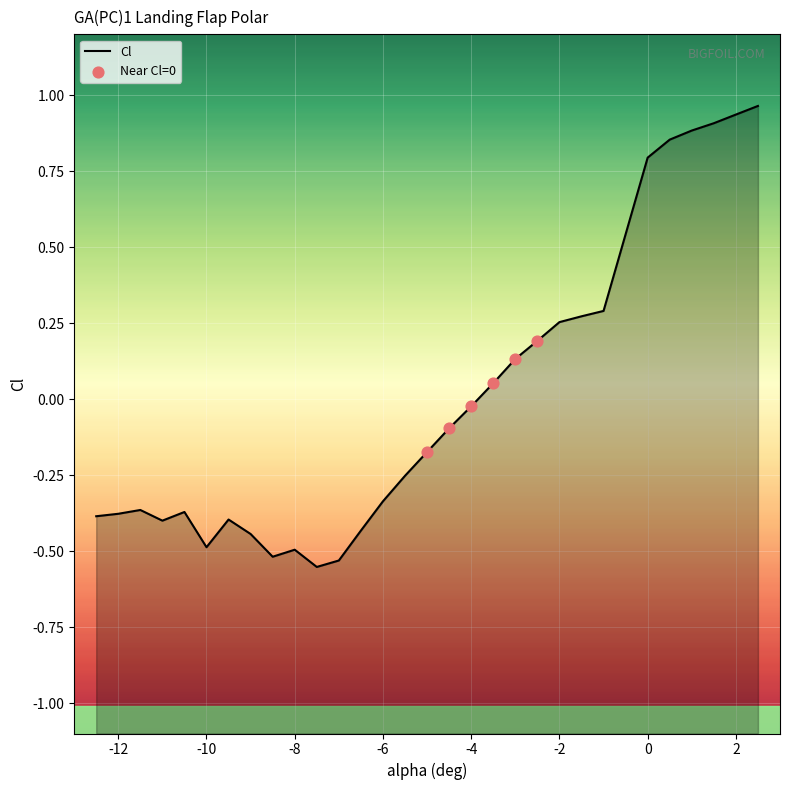

Between -7 and -11, which is larger?

-11